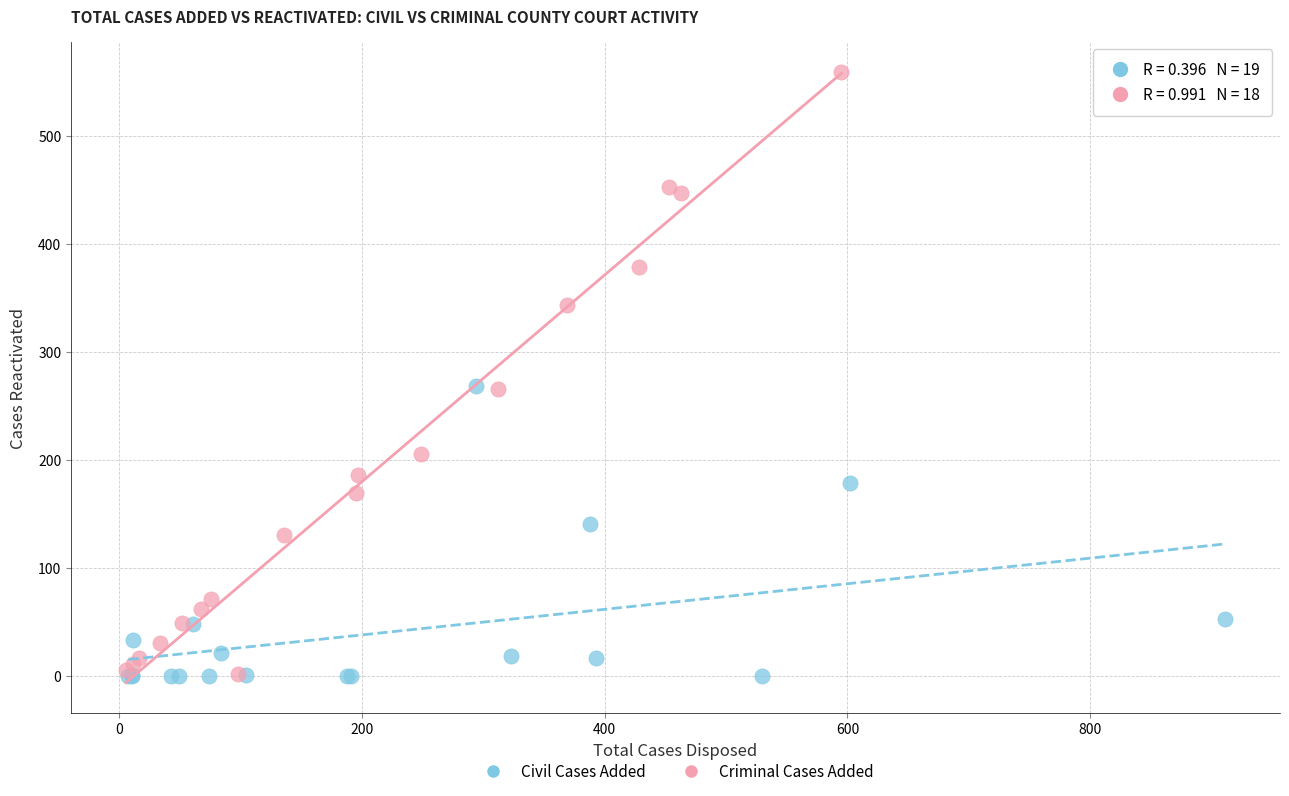

Which series reaches the maximum Y coordinate?

Criminal Cases Added